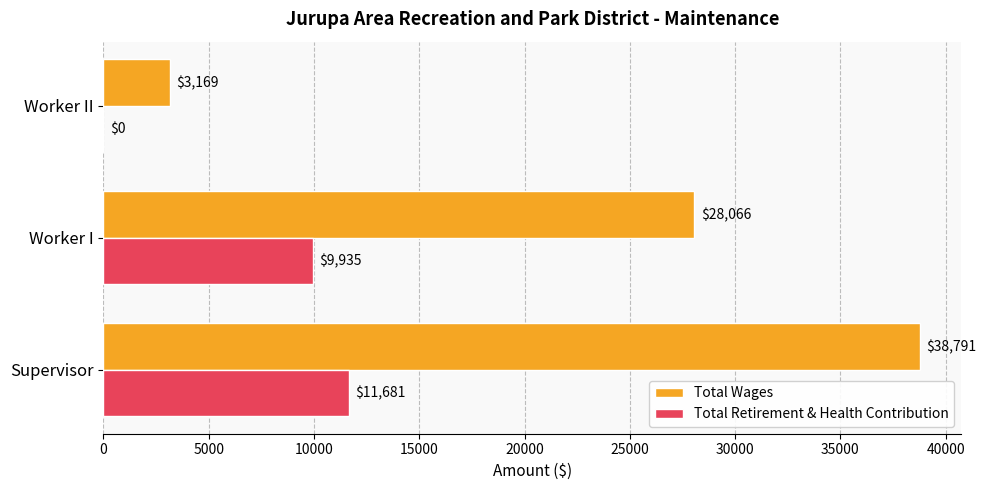

Which series changed the most between Supervisor and Worker II?

Total Wages